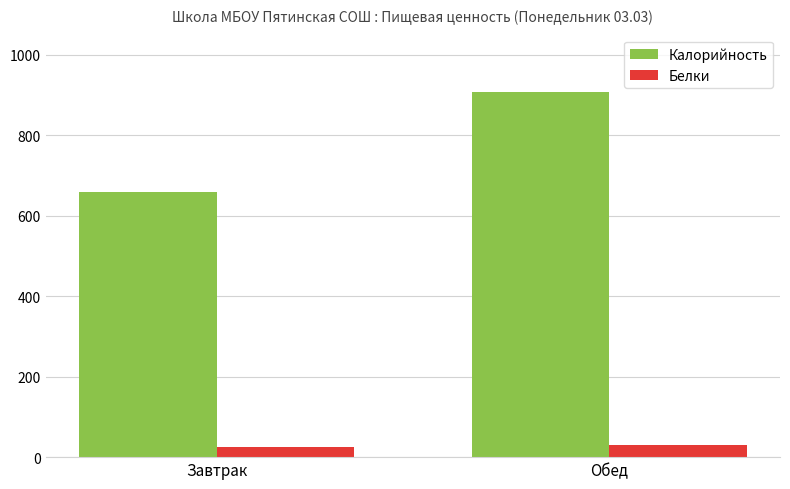

How many groups of bars are there?

2